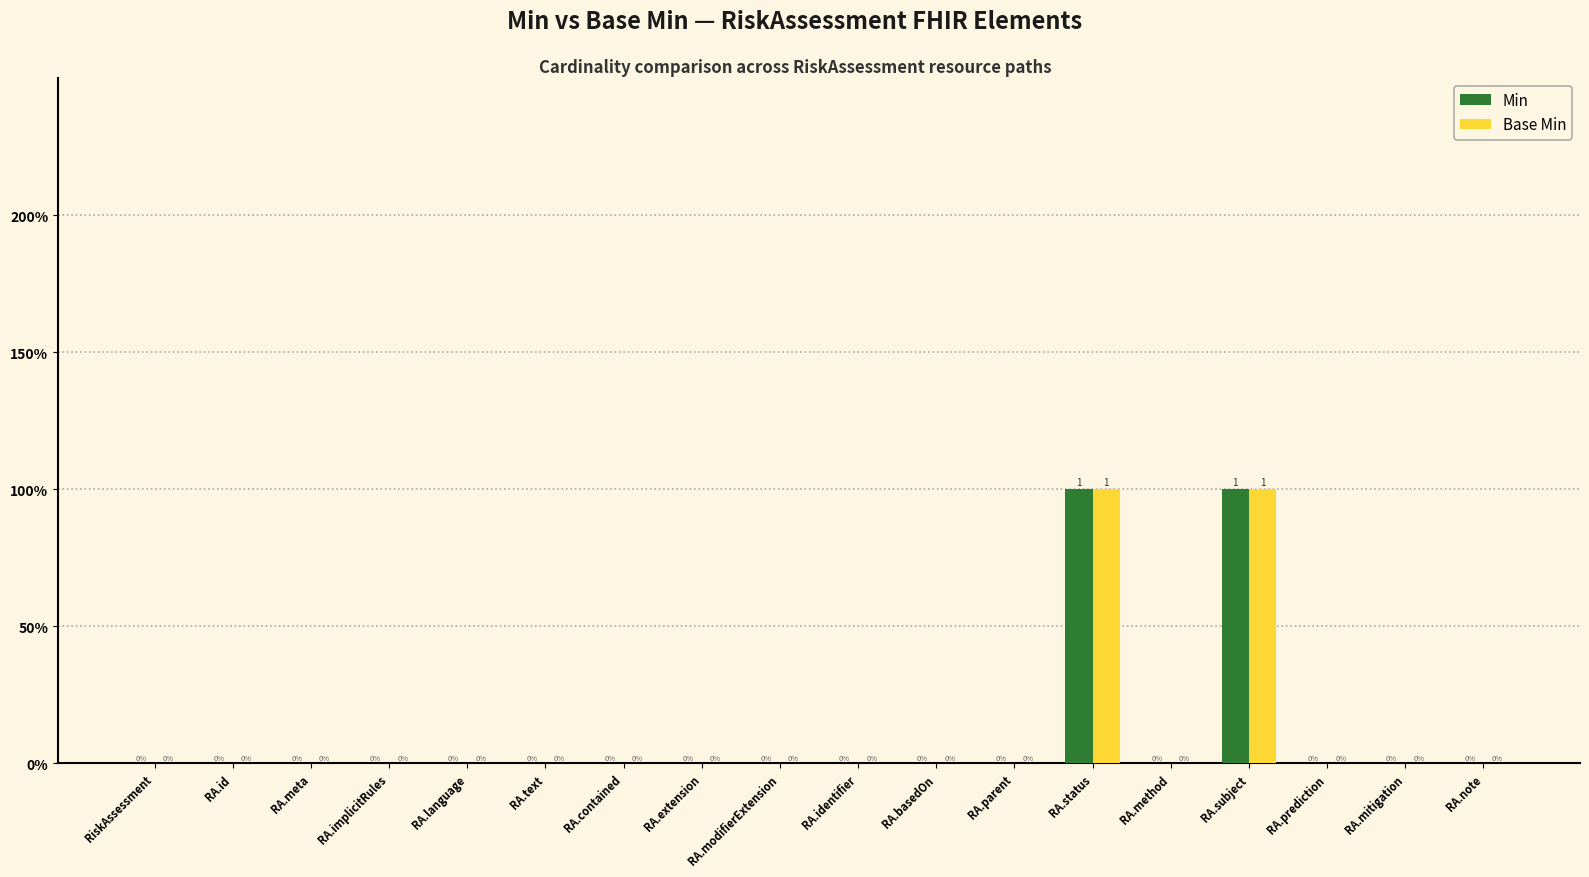

What are all the series names shown in the legend?

Min, Base Min